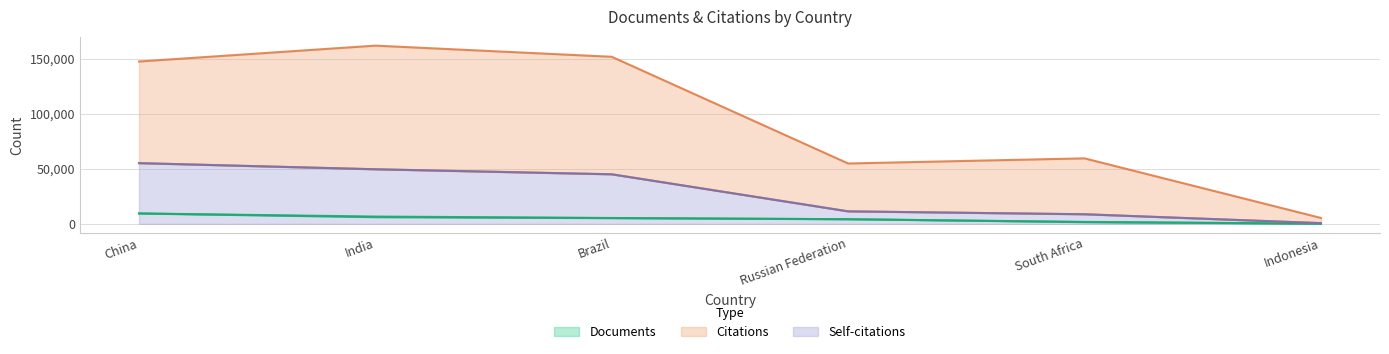

True or false: Self-citations and Documents cross at least once.

False